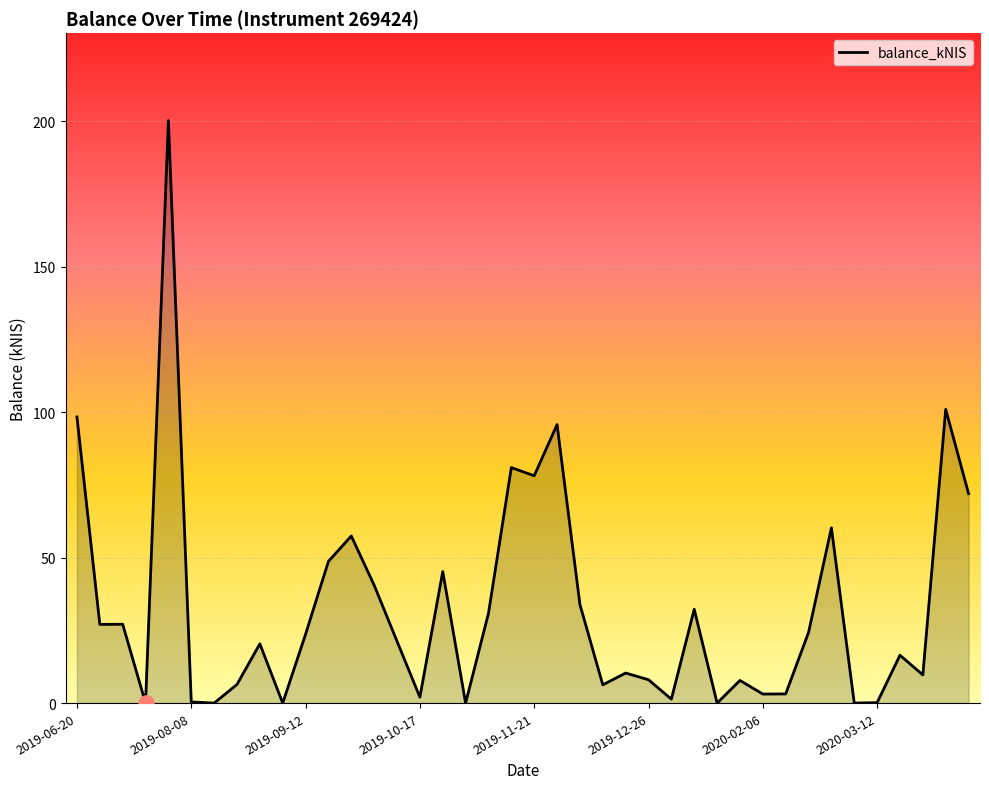

What is the difference between the maximum and minimum values?

200.3